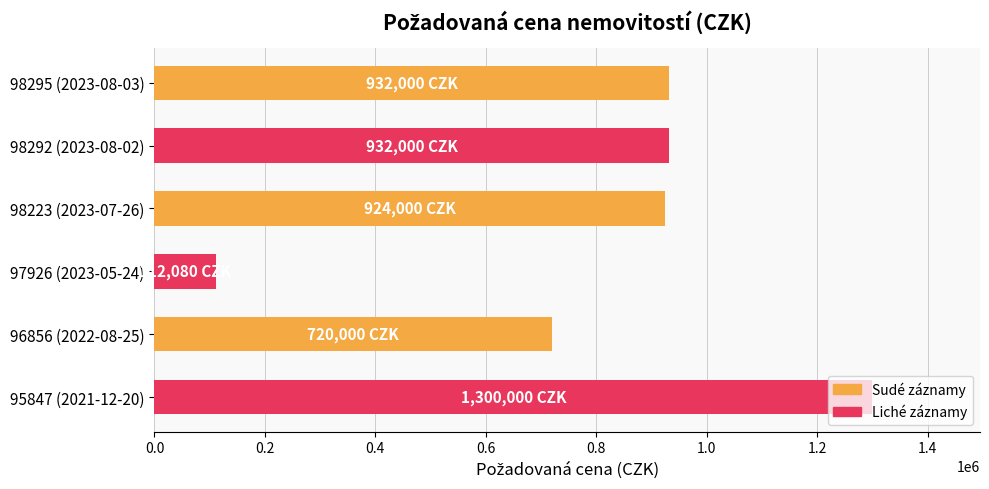

What is the label of the 3rd bar from the top?

98223 (2023-07-26)